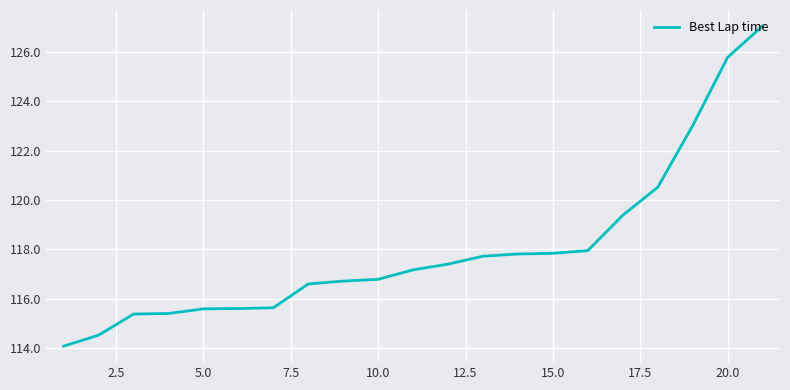

Does the chart have visible grid lines?

Yes